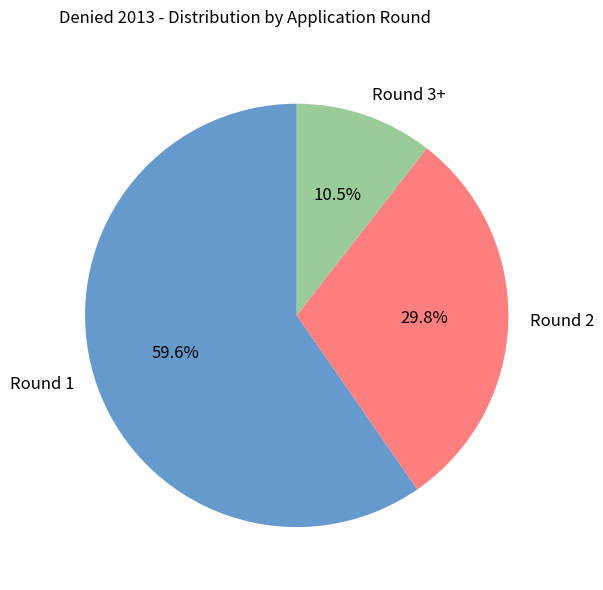

Does any single category account for the majority?

Yes